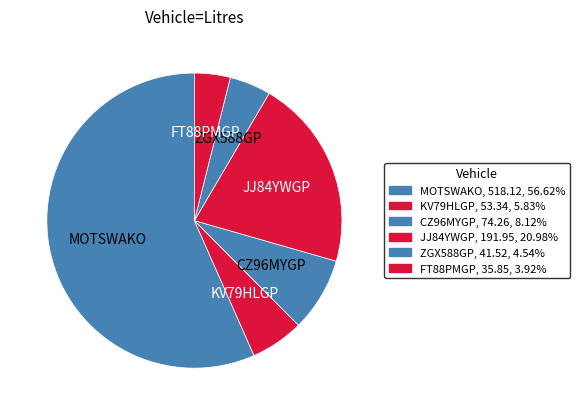

To the nearest percent, what is the average slice percentage?

17%